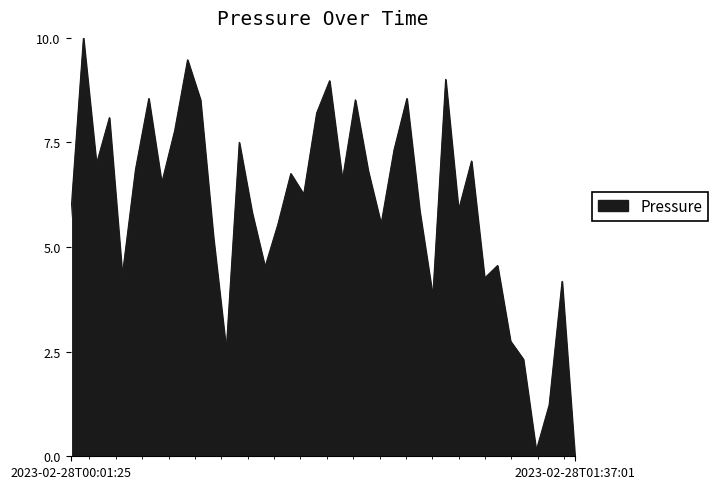

What is the greatest value displayed?

10.0